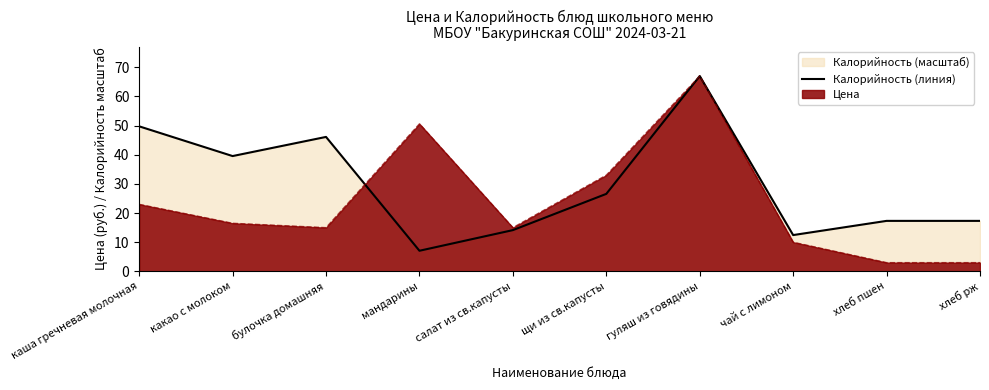

List the labels in order of value, largest first.

гуляш из говядины, каша гречневая молочная, булочка домашняя, какао с молоком, щи из св.капусты, хлеб пшен, хлеб рж, салат из св.капусты, чай с лимоном, мандарины